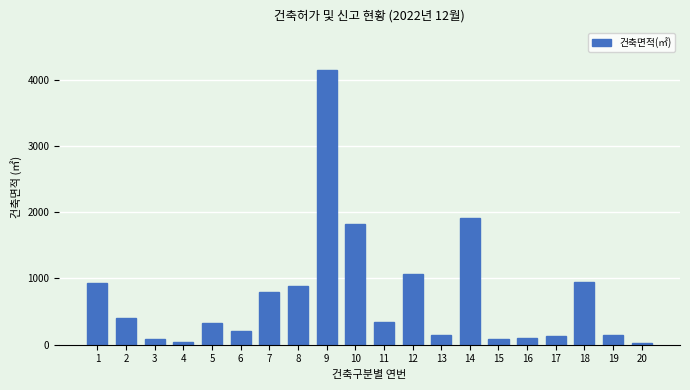

Does the chart contain any negative values?

No